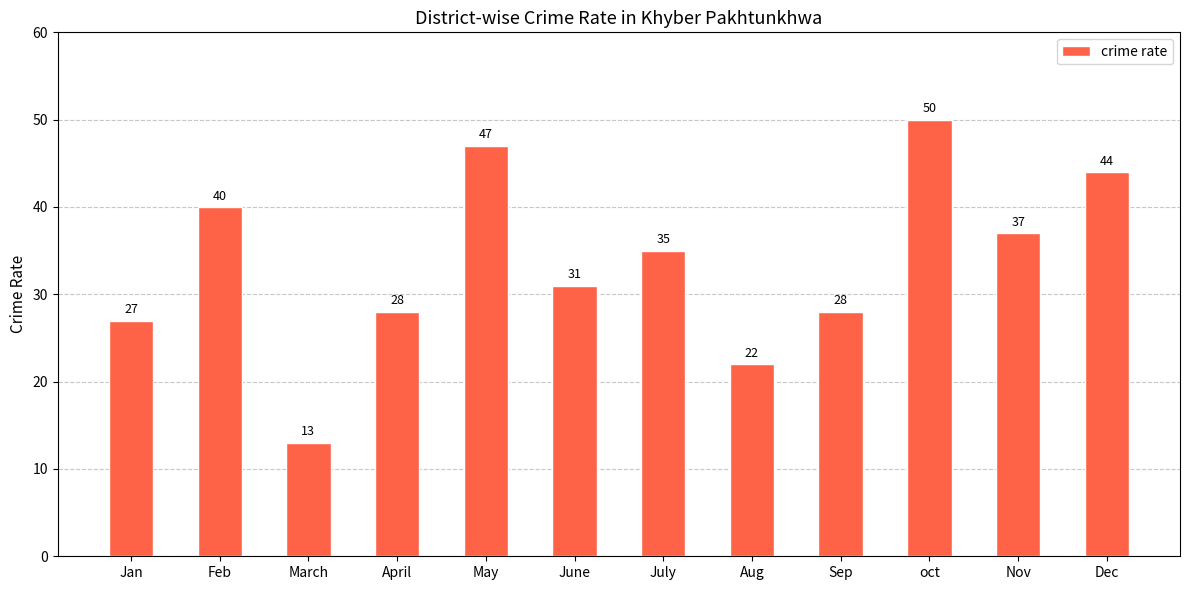

What is the sum of all values?

402